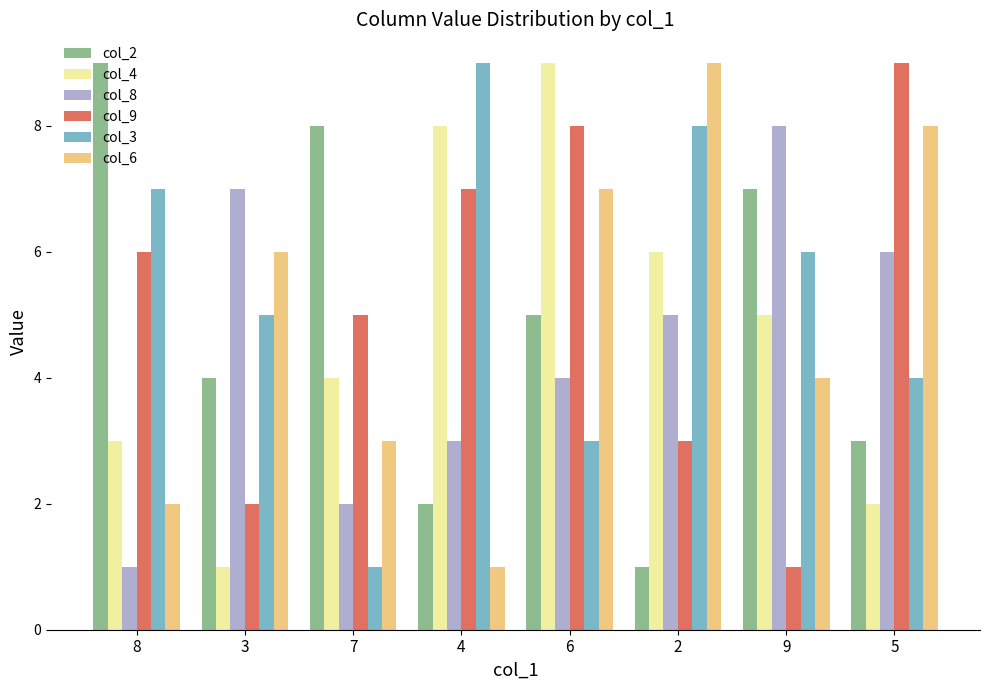

Rank the series at 4 from lowest to highest value.

col_6, col_2, col_8, col_9, col_4, col_3